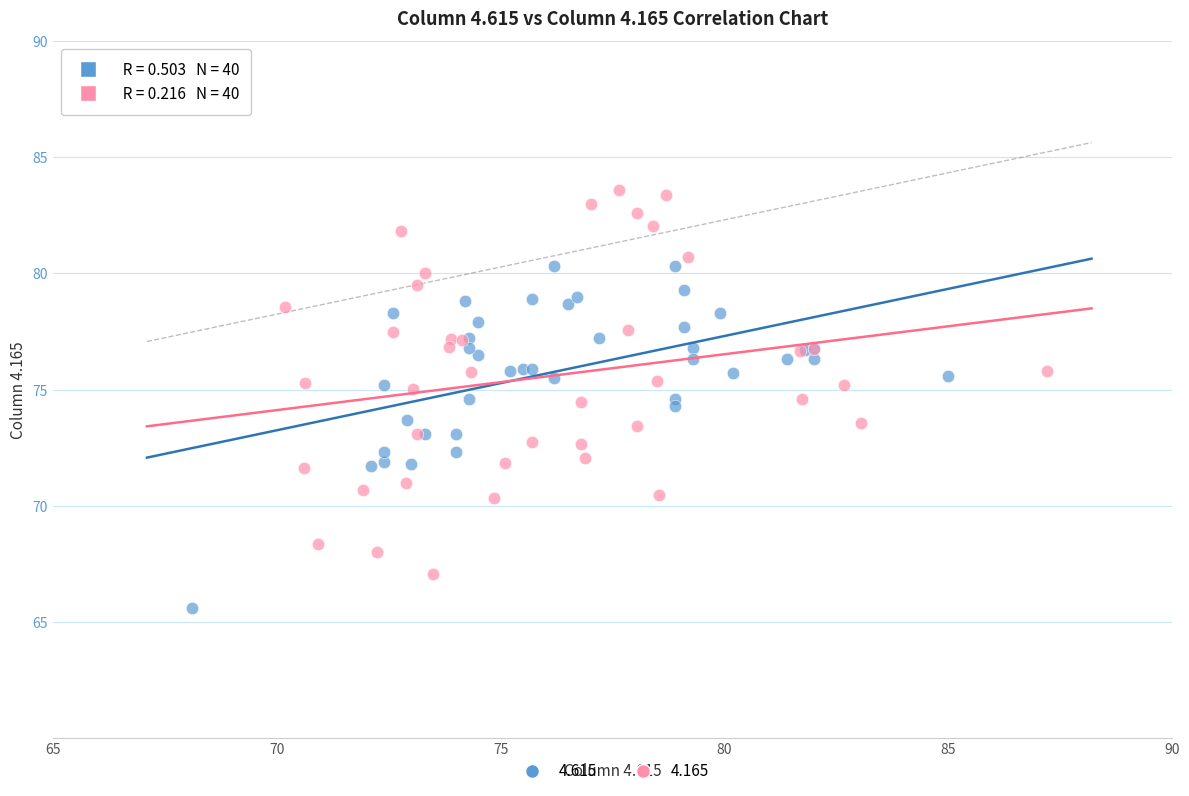

Which series reaches the maximum Y coordinate?

4.165